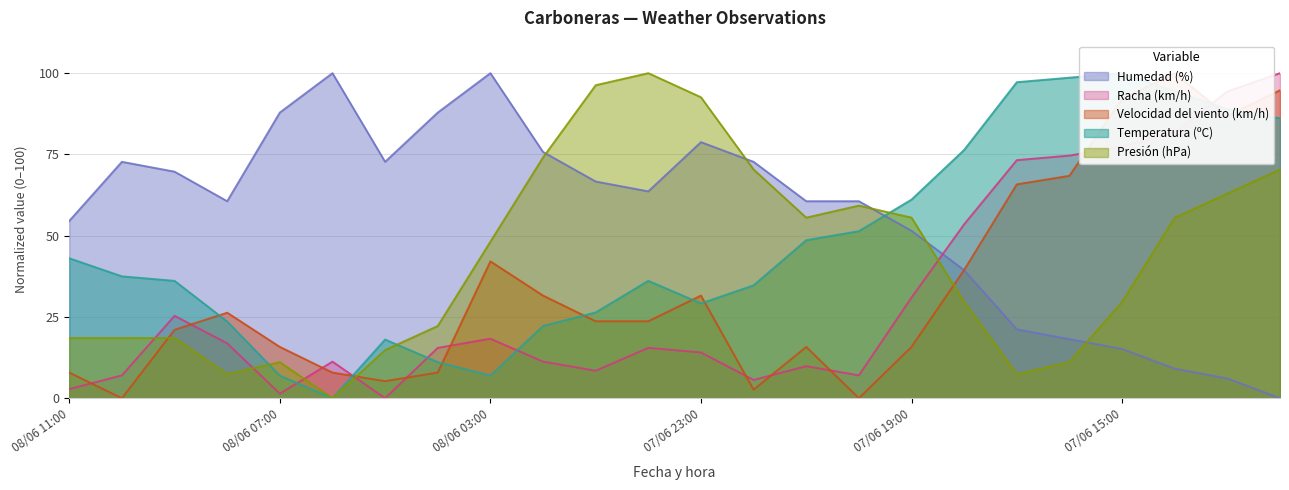

How many values in the Presión (hPa) series are below 48?

12